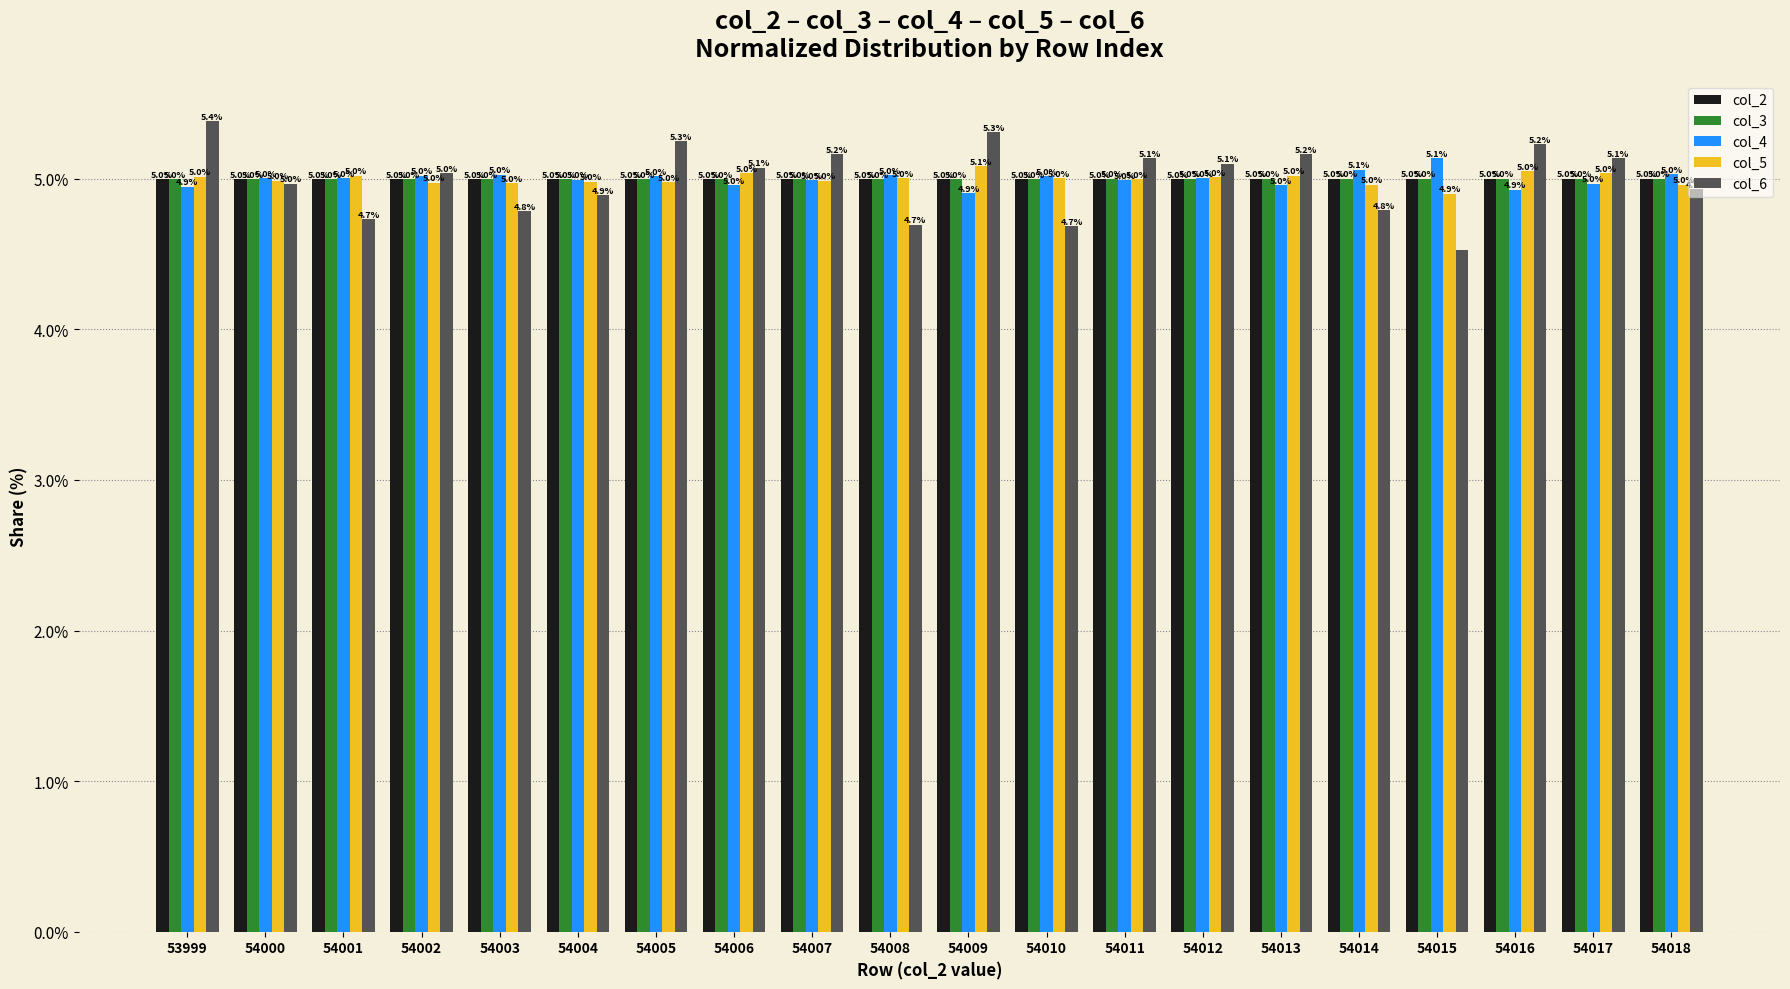

True or false: col_6 has a value of 2.0 at 54007.

False